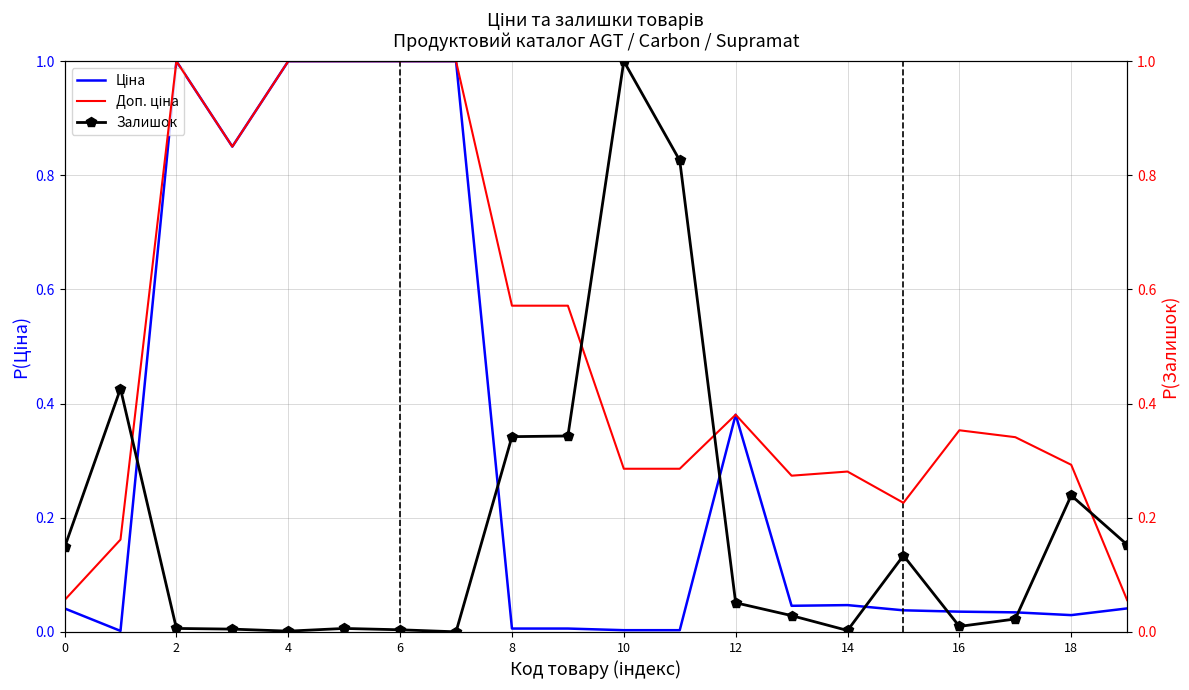

Which category has the highest value across all series?

2